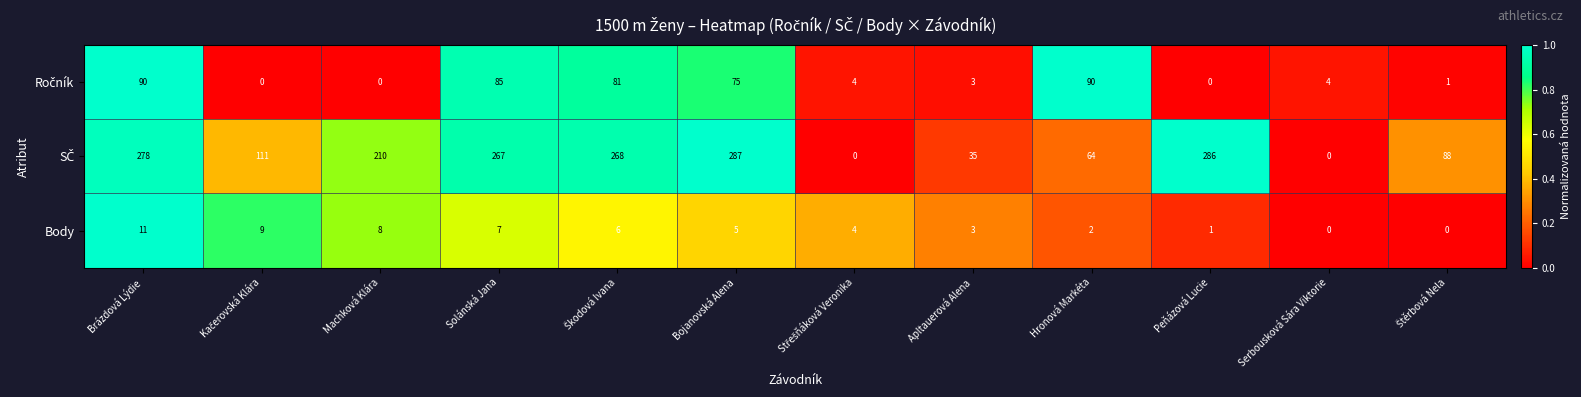

The value of Body at Machková Klára is 12. True or false?

False